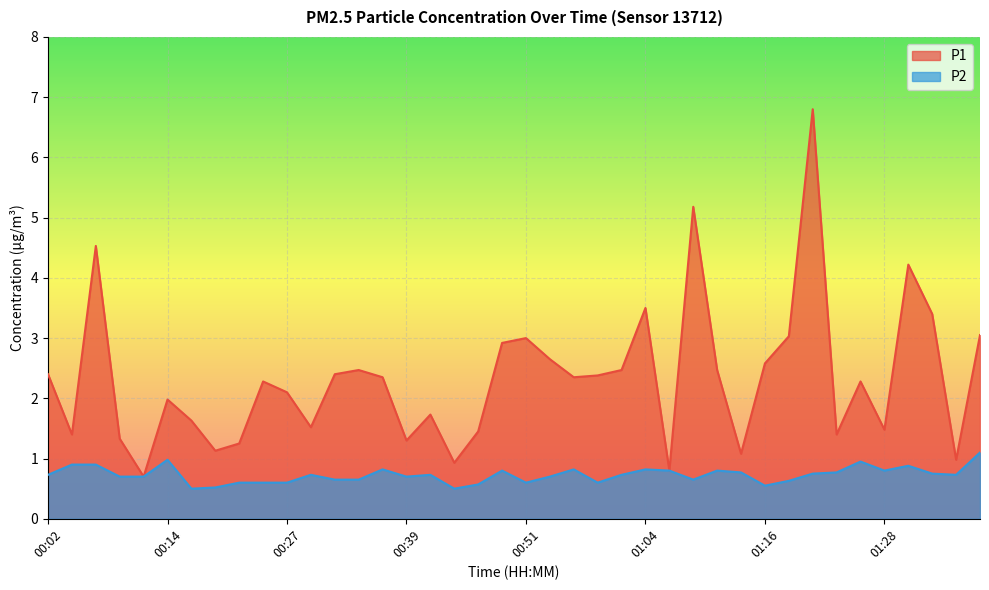

How many distinct data groups are displayed?

2